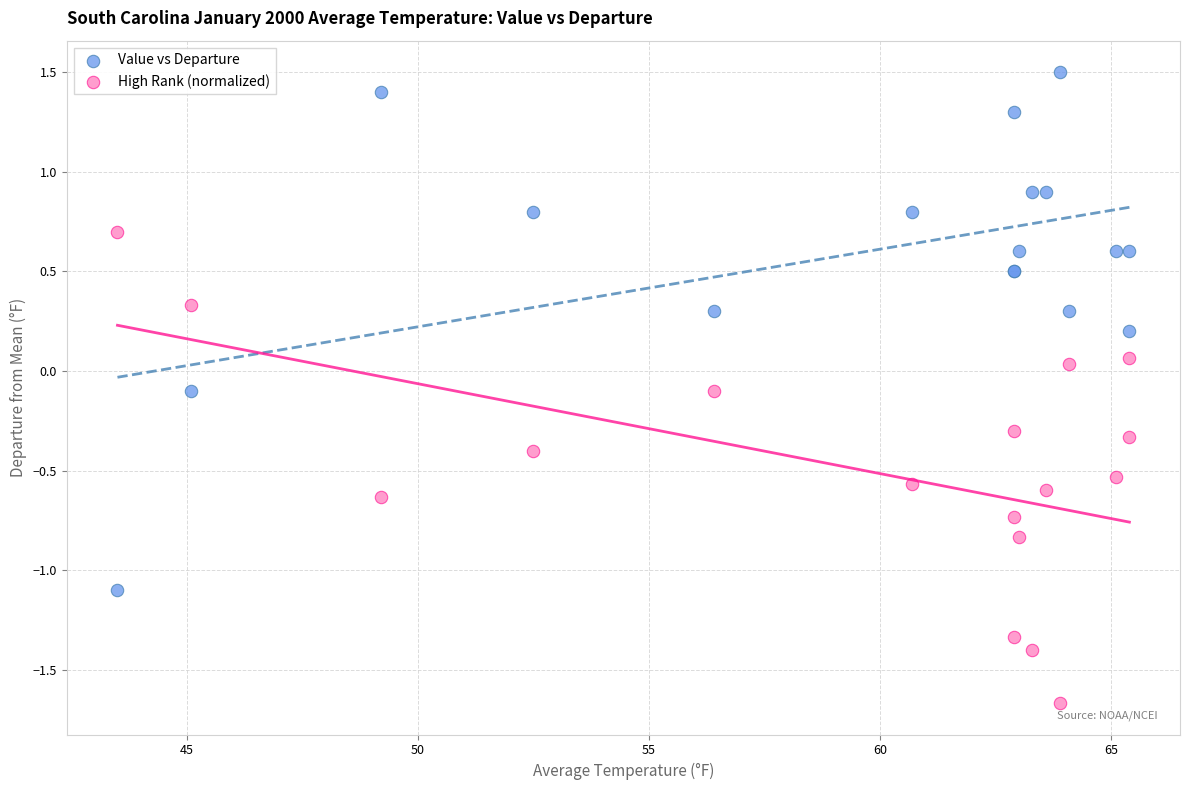

Which series contains the lowest Y value?

High Rank (normalized)